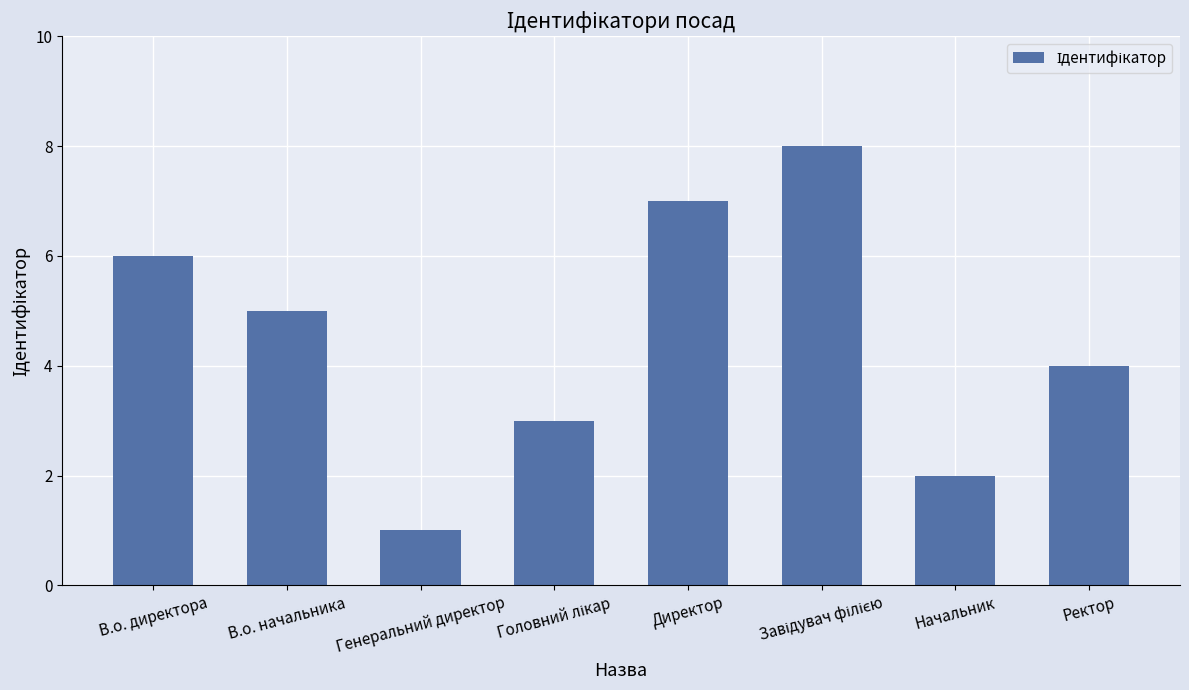

Reading right to left, extract all data points from this chart.

4	2	8	7	3	1	5	6